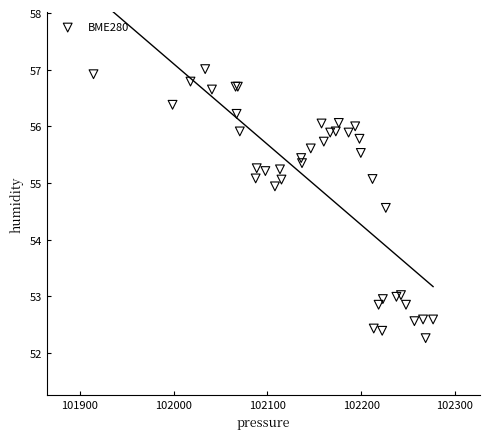

What Y value in the scatter plot is closest to 54?

54.6